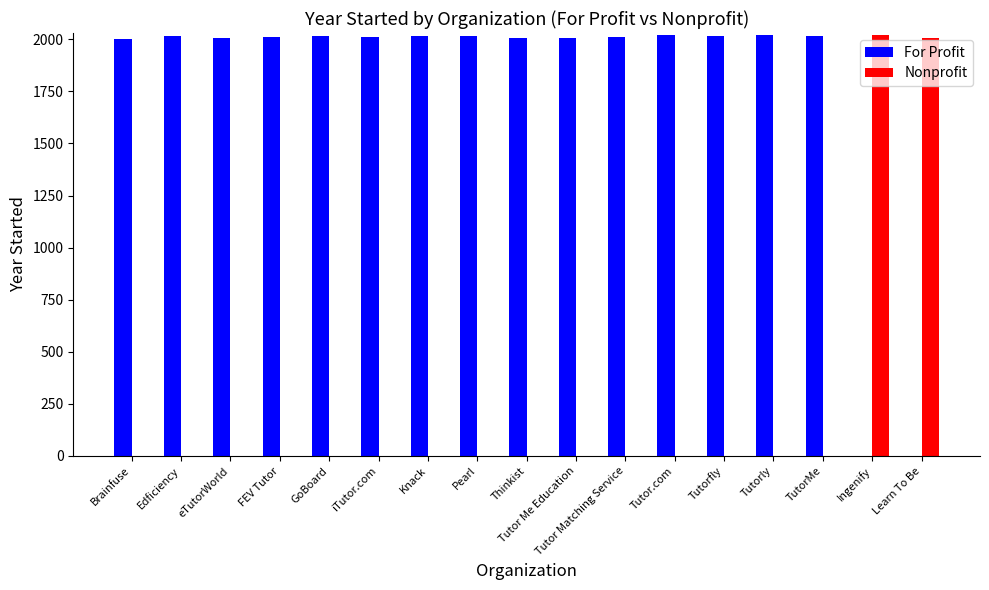

What is the sum of all Nonprofit values?

4028